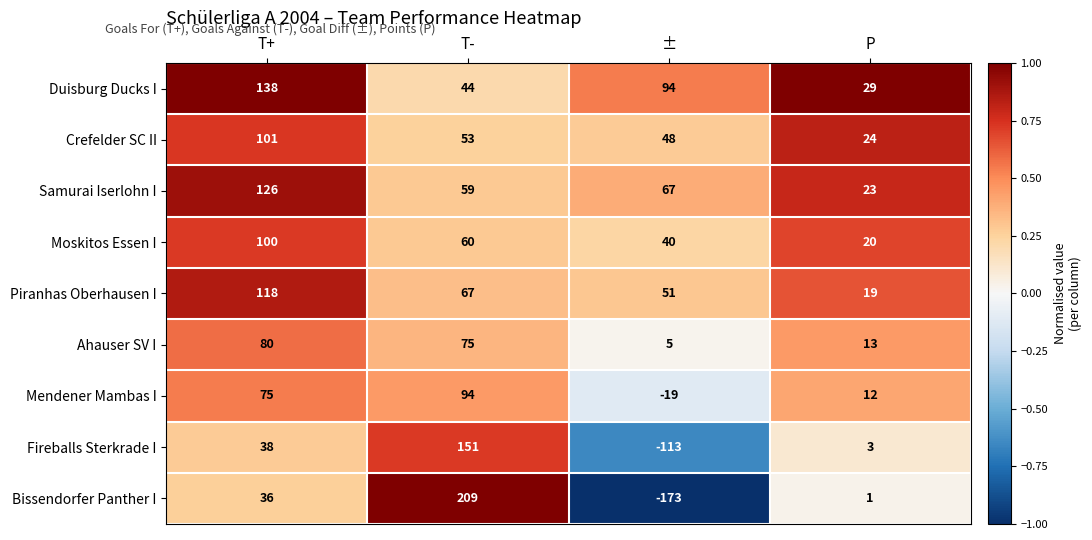

At T+, list the series in order from largest to smallest.

Duisburg Ducks I, Samurai Iserlohn I, Piranhas Oberhausen I, Crefelder SC II, Moskitos Essen I, Ahauser SV I, Mendener Mambas I, Fireballs Sterkrade I, Bissendorfer Panther I